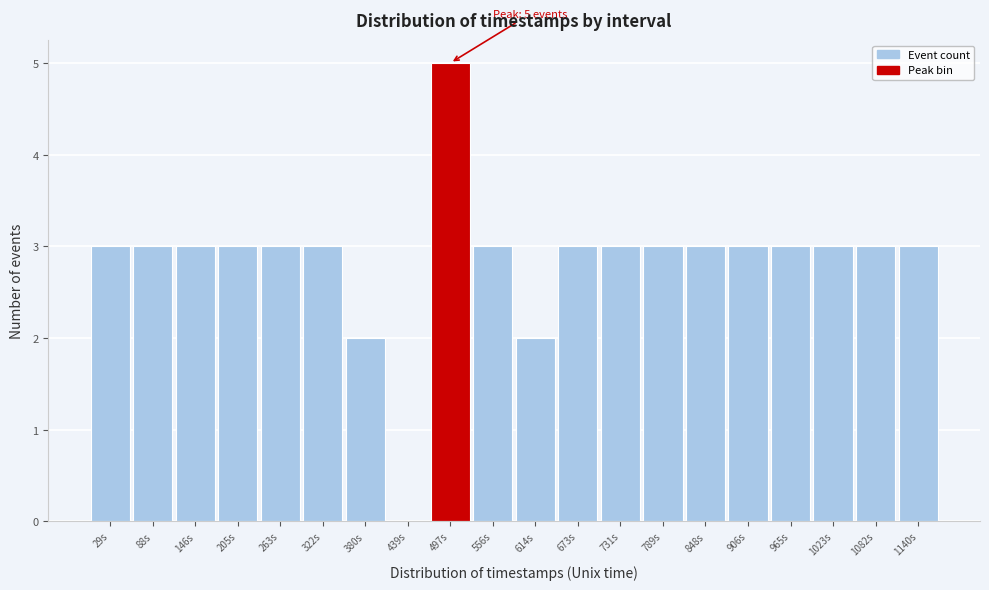

Which range on the x-axis has the tallest bar?

470 to 530